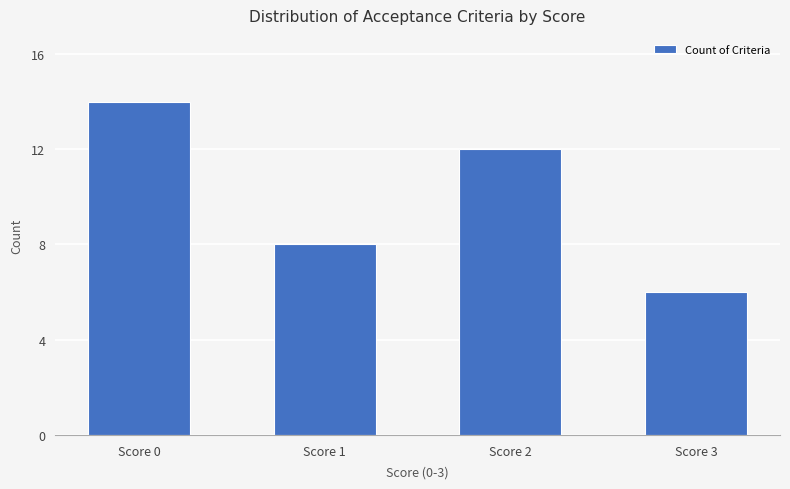

The chart shows a value of 8 at Score 1. True or false?

True